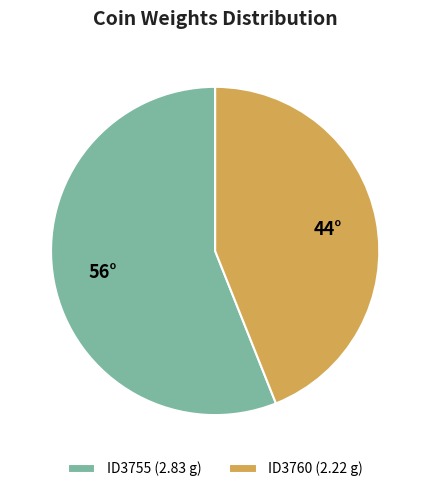

The ID3755 slice represents 43% of the pie. True or false?

False